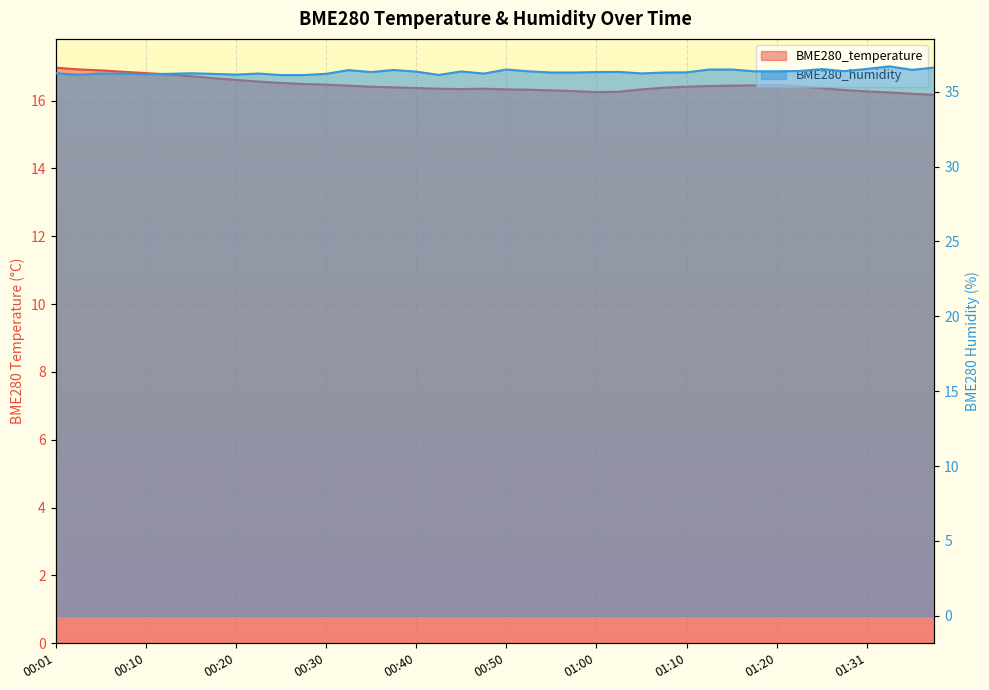

Which category has the lowest value across all series?

01:38